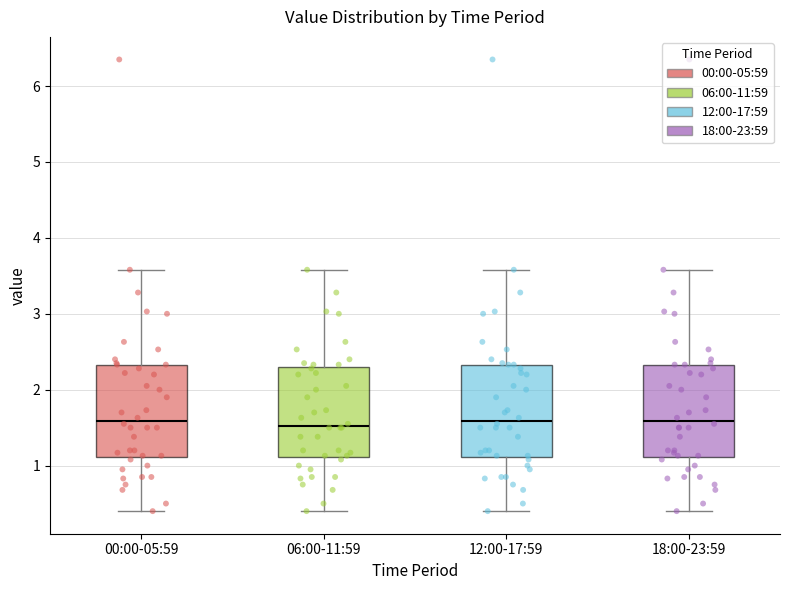

Where is the upper edge of the box for 18:00-23:59 on the y-axis? The values are not printed on the chart, so give them approximately, as read against the axis.

2.3